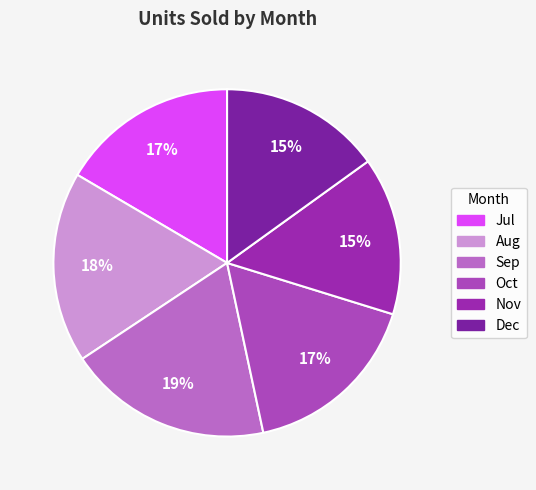

Is it true that Sep is 19% of the pie?

True